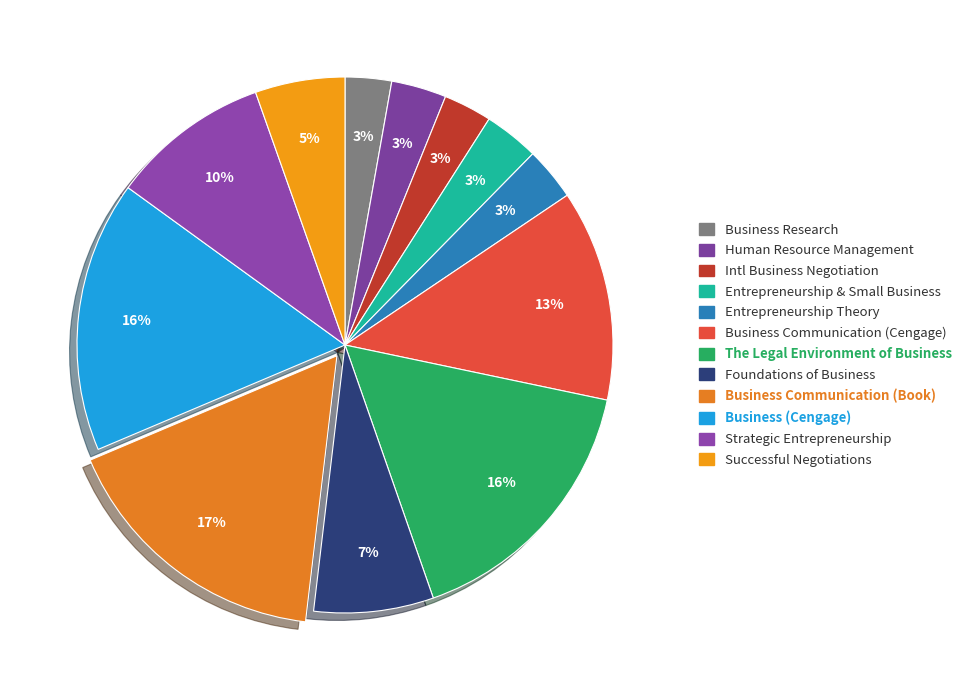

Which slice is the smallest?

Business Research